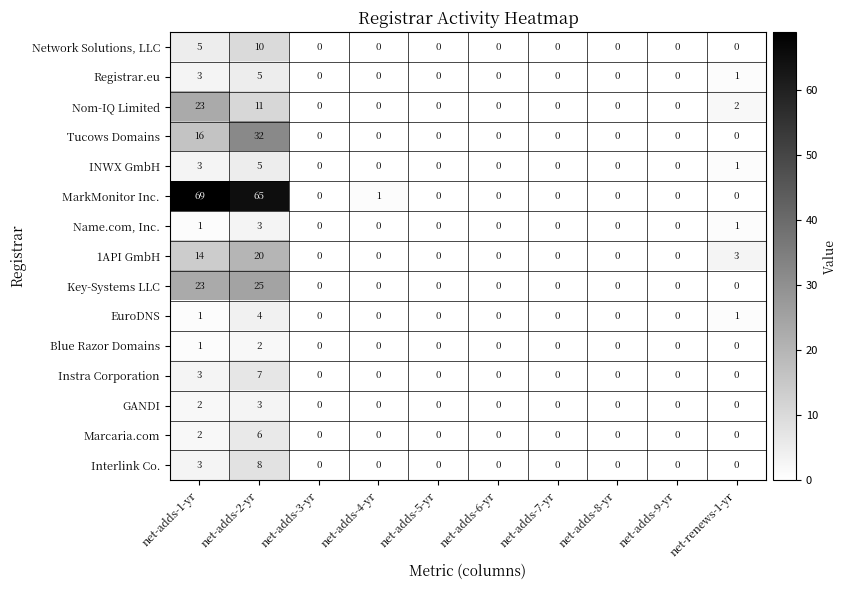

How many data points does each series have?

10